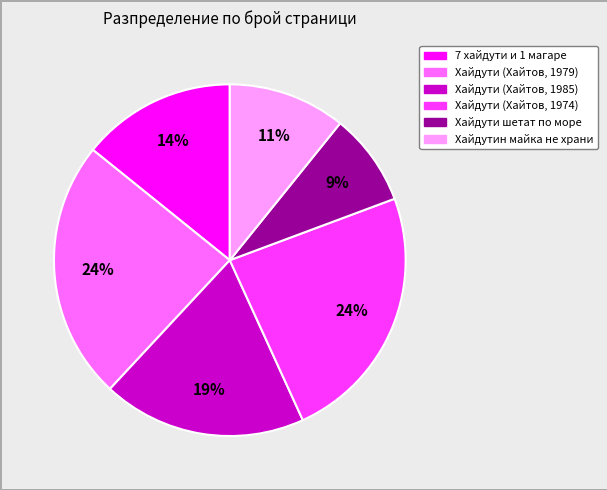

The Хайдути (Хайтов, 1979) slice represents 31% of the pie. True or false?

False